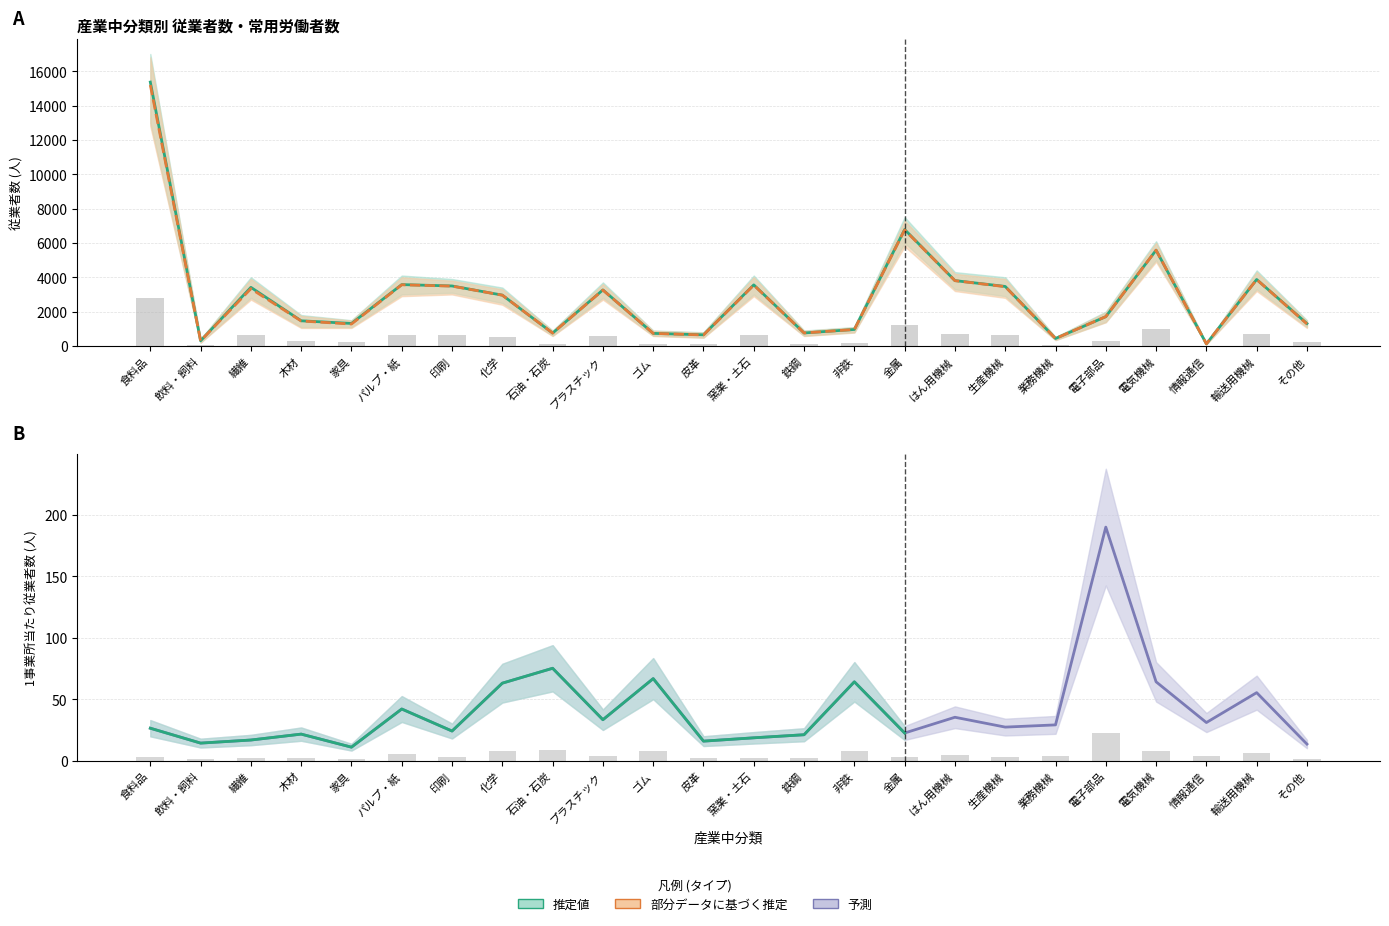

The value of 常用労働者数 at 輸送用機械 is 5641.8. True or false?

False